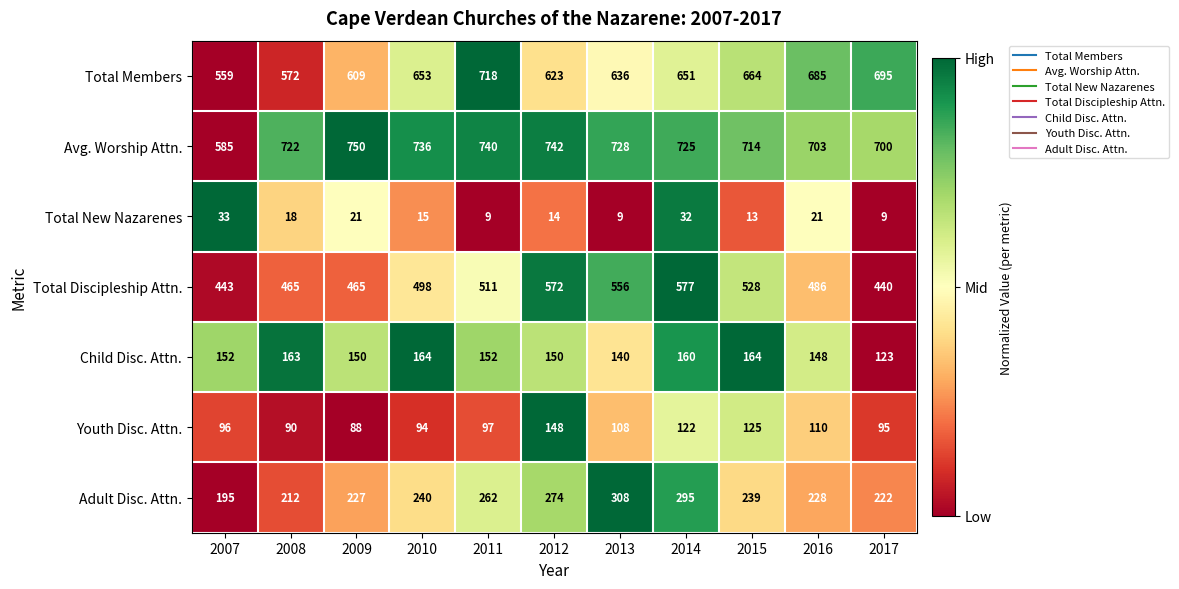

At 2007, list the series in order from smallest to largest.

Total New Nazarenes, Youth Disc. Attn., Child Disc. Attn., Adult Disc. Attn., Total Discipleship Attn., Total Members, Avg. Worship Attn.